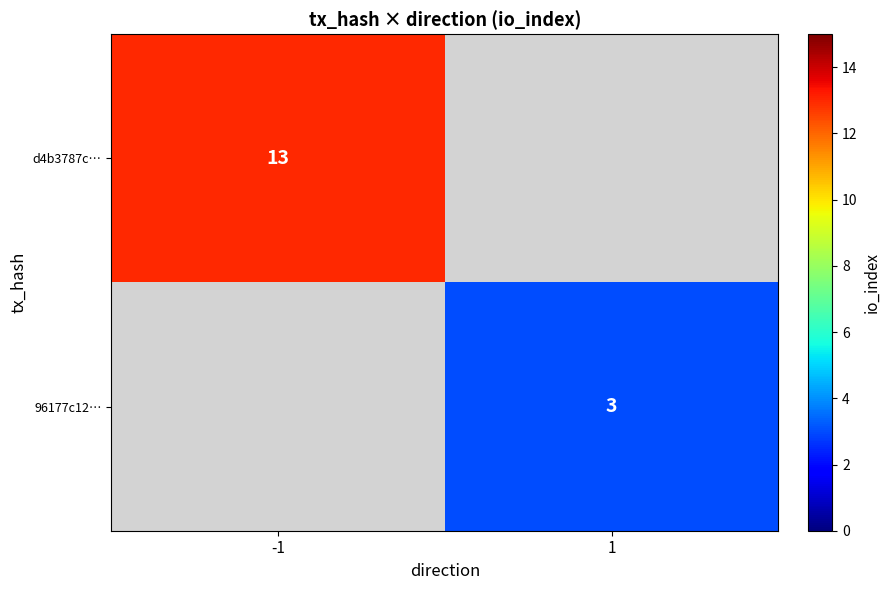

The d4b3787c… series shows 20 at -1. True or false?

False